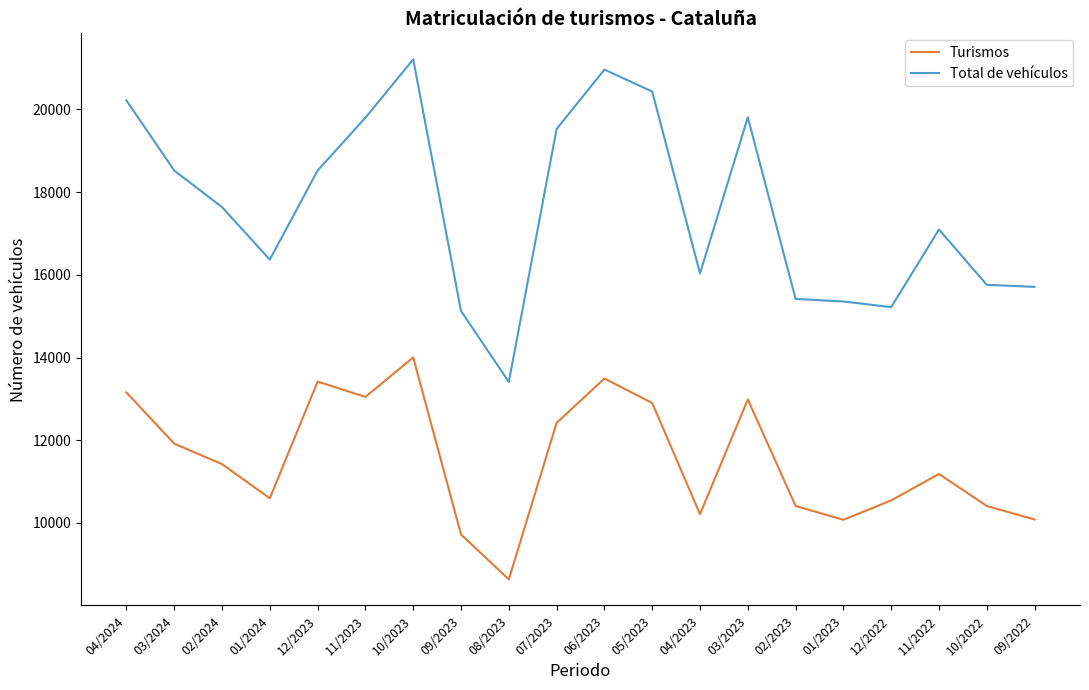

At which category does Total de vehículos reach its first local peak?

10/2023